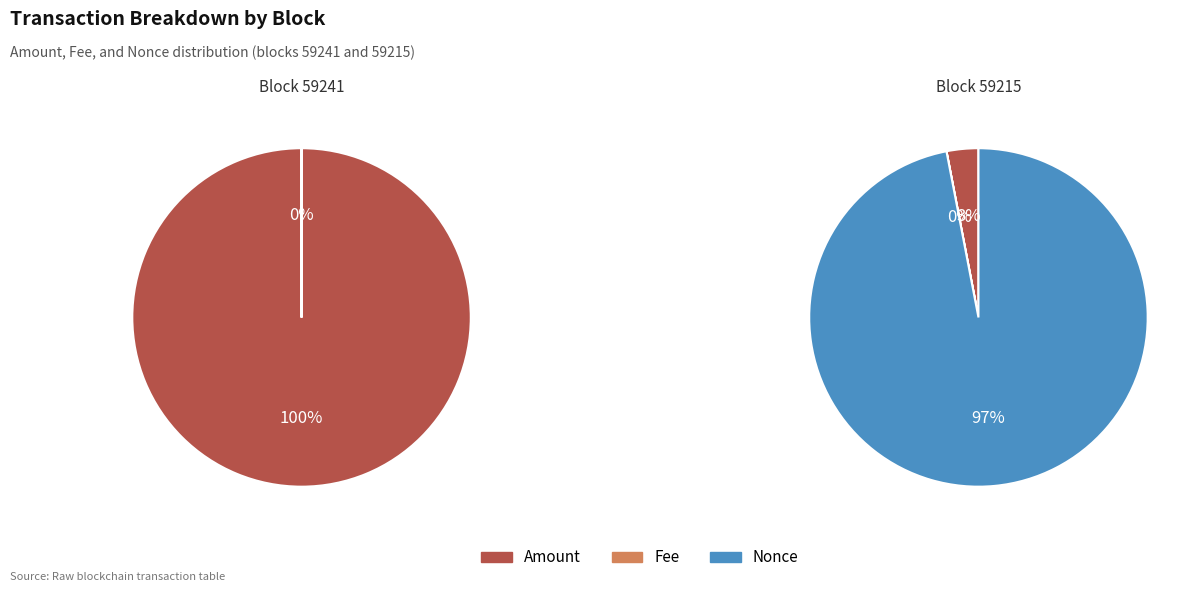

Rank the categories by BlockHeight 59241 value from highest to lowest.

Amount, Fee, Nonce